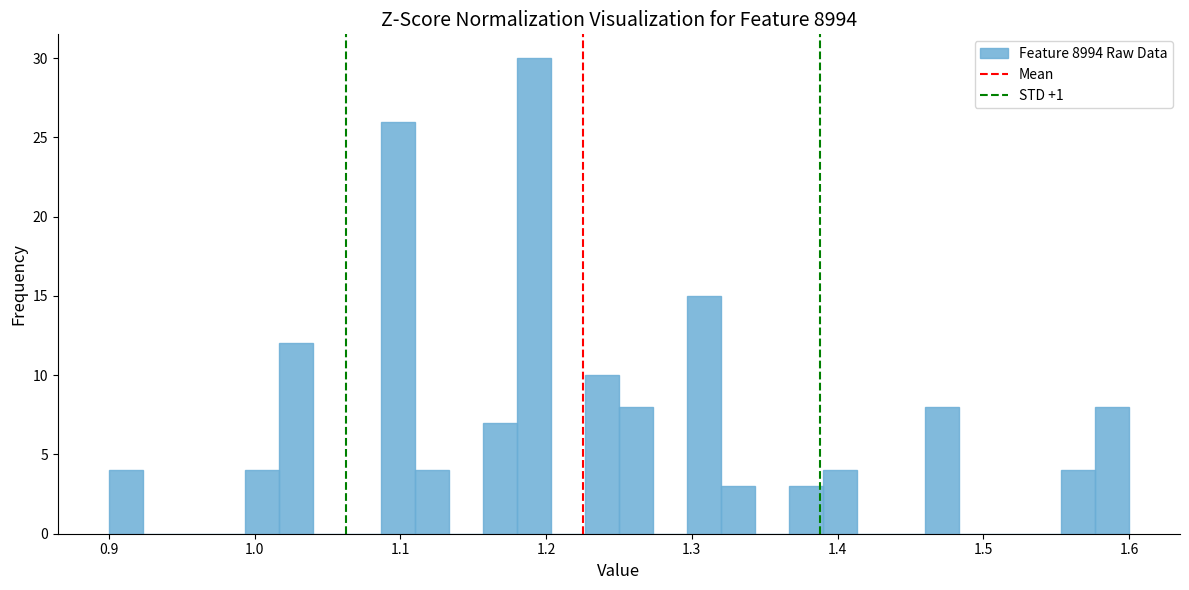

Read against the x-axis, roughly where is the centre of the tallest bar?

1.19